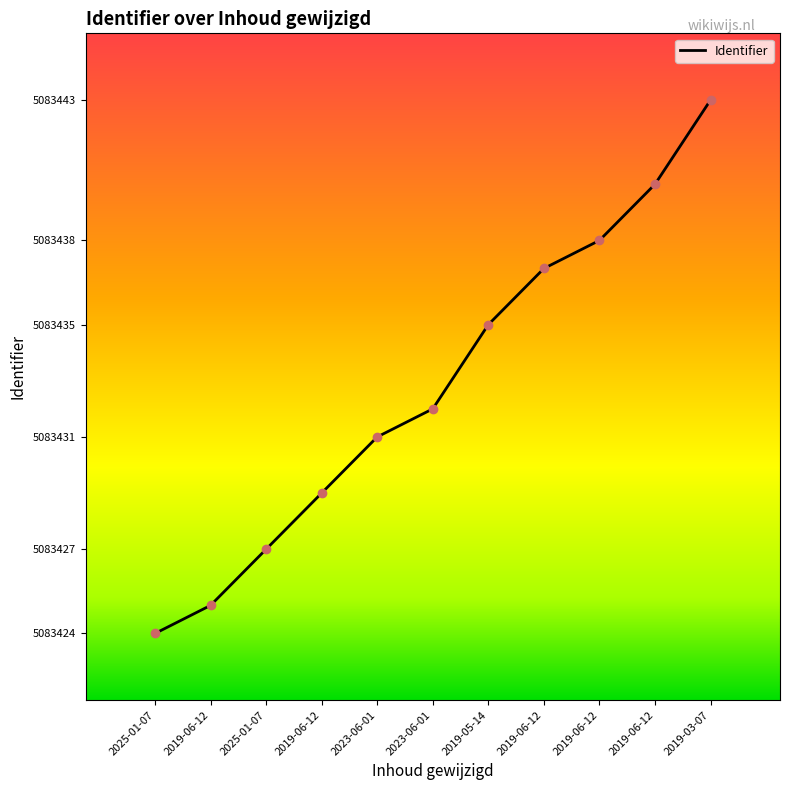

Does the chart display data point markers on the line(s)?

No